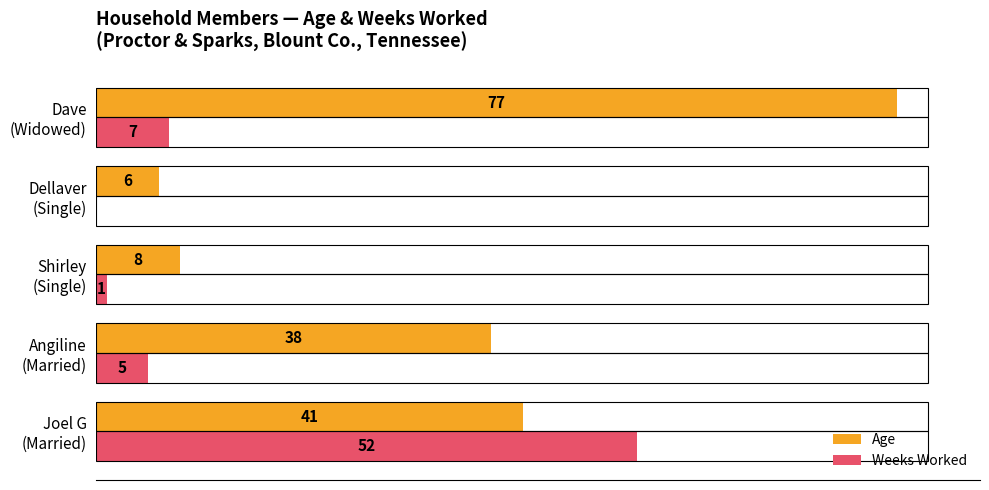

Which series has the largest total across all categories?

Age